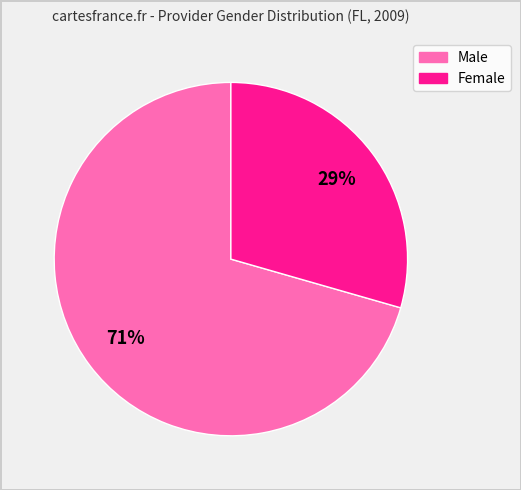

To the nearest percent, what is the combined percentage of Female and Male?

100%